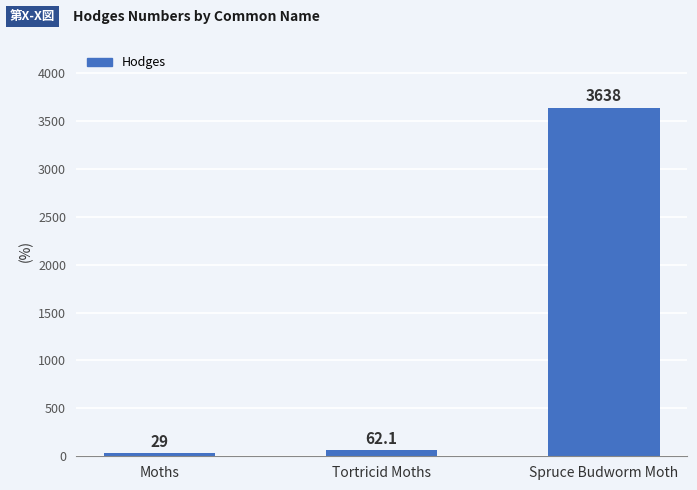

Where does the data first go above 62?

Tortricid Moths